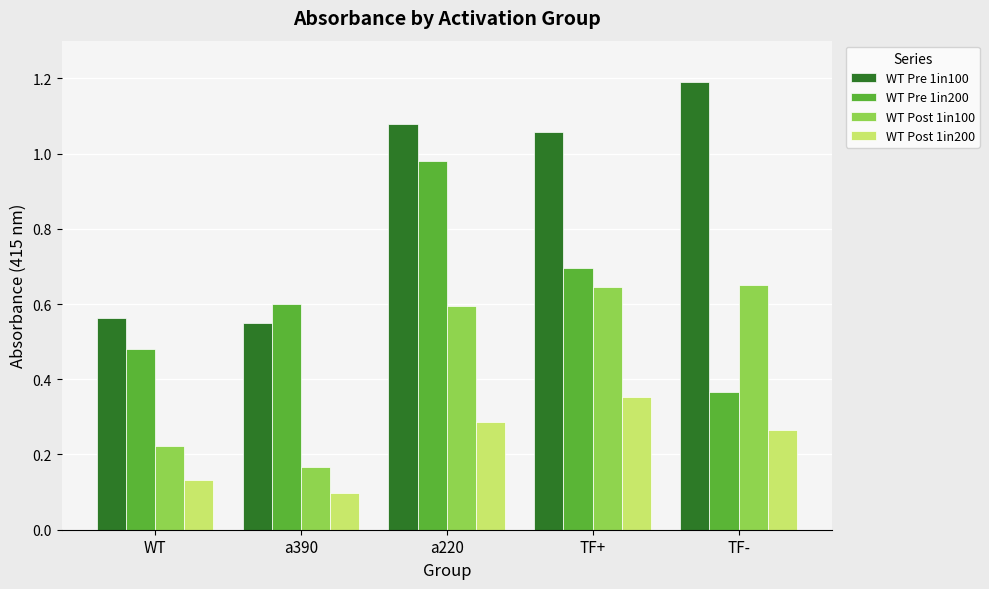

At which label is WT Pre 1in200 closest to 0?

TF-